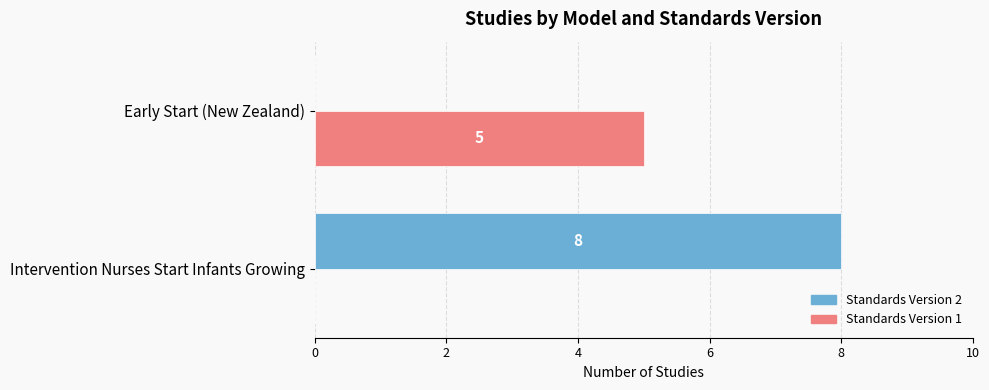

The value of Standards Version 1 at Early Start (New Zealand) is 5. True or false?

True